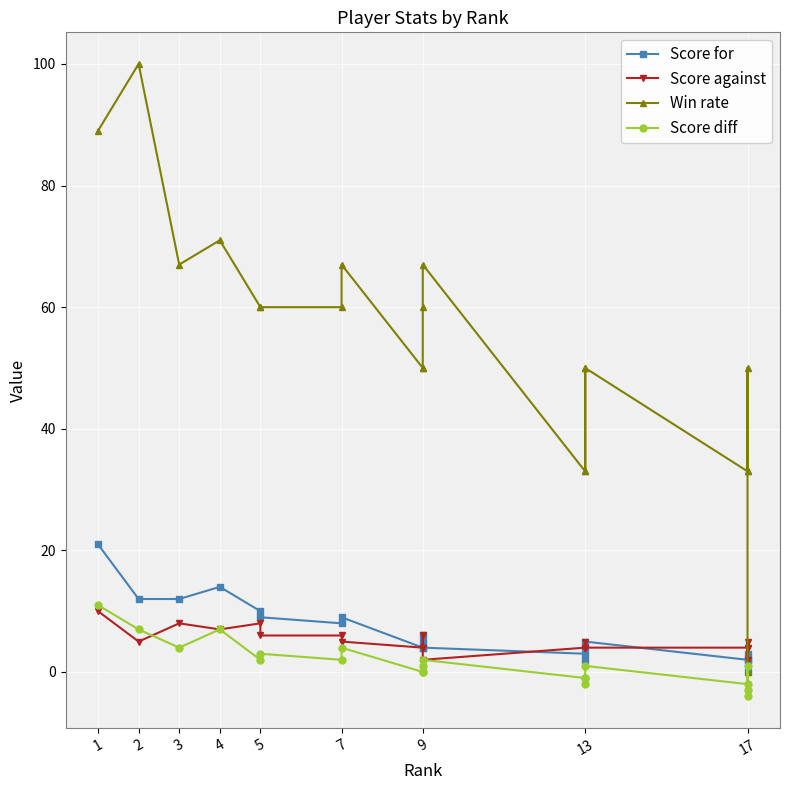

What is the average value of the Score against series?

5